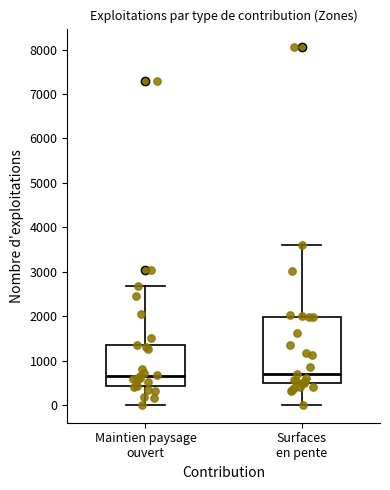

Where does the upper whisker of the box for Maintien paysage ouvert end on the y-axis? The values are not printed on the chart, so give them approximately, as read against the axis.

2700